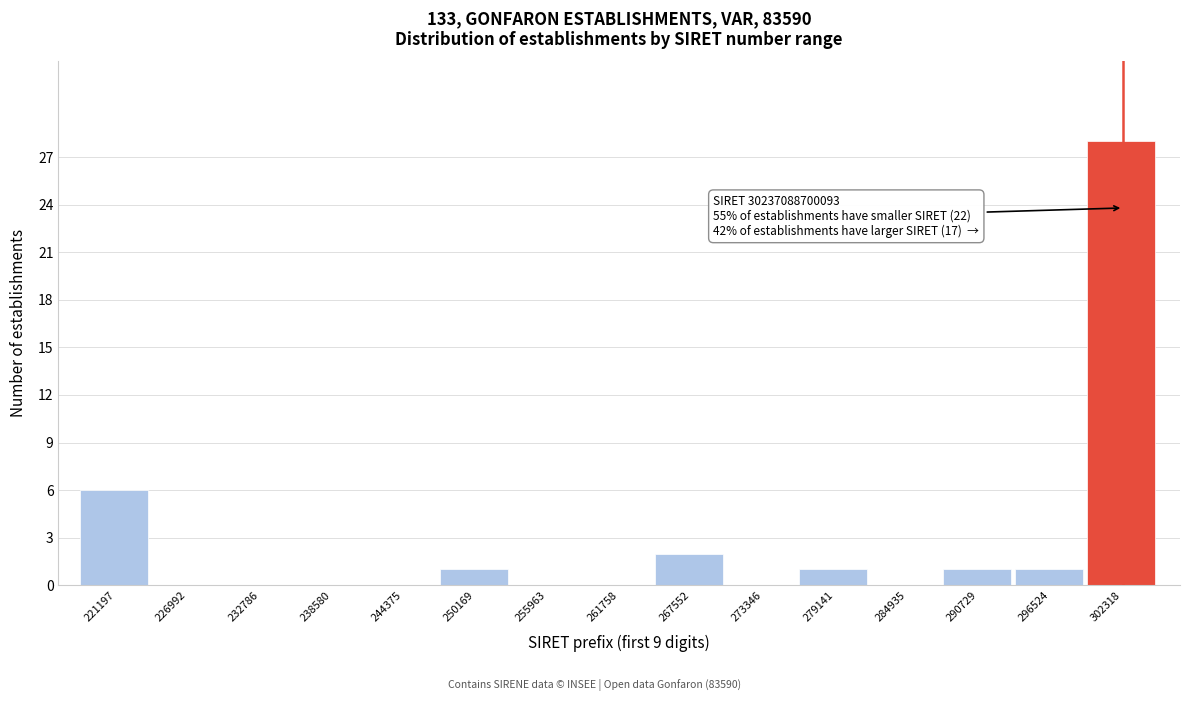

Reading left to right, transcribe all the data shown in this chart.

221197=6	226992=0	232786=0	238580=0	244375=0	250169=1	255963=0	261758=0	267552=2	273346=0	279141=1	284935=0	290729=1	296524=1	302318=28